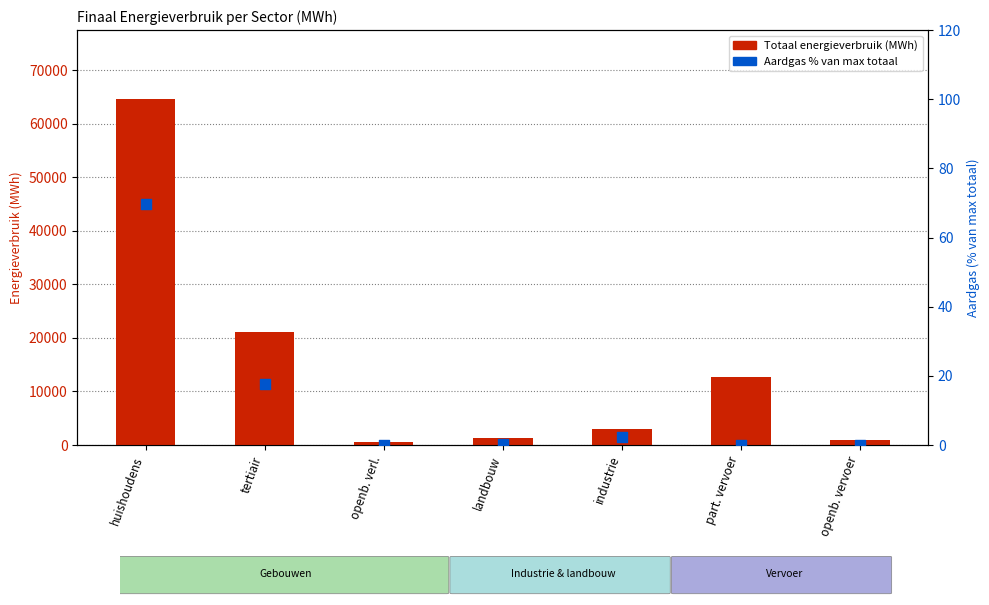

What is the total value across all series at part. vervoer?

12683.0